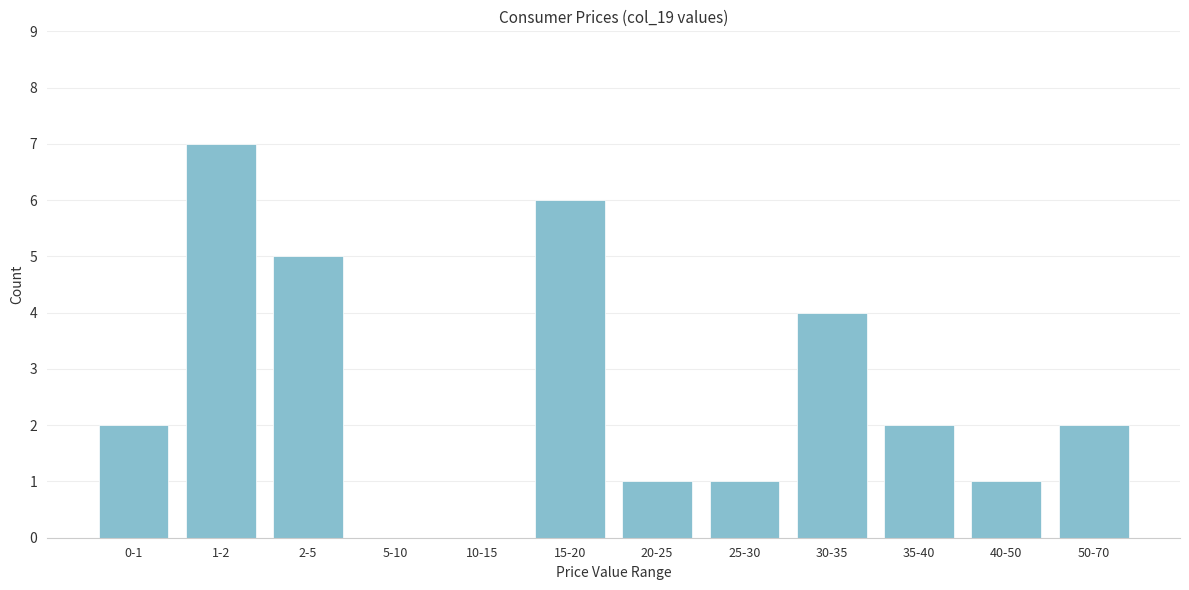

Reading left to right, what are all the values shown in this chart?

0-1=2	1-2=7	2-5=5	5-10=0	10-15=0	15-20=6	20-25=1	25-30=1	30-35=4	35-40=2	40-50=1	50-70=2